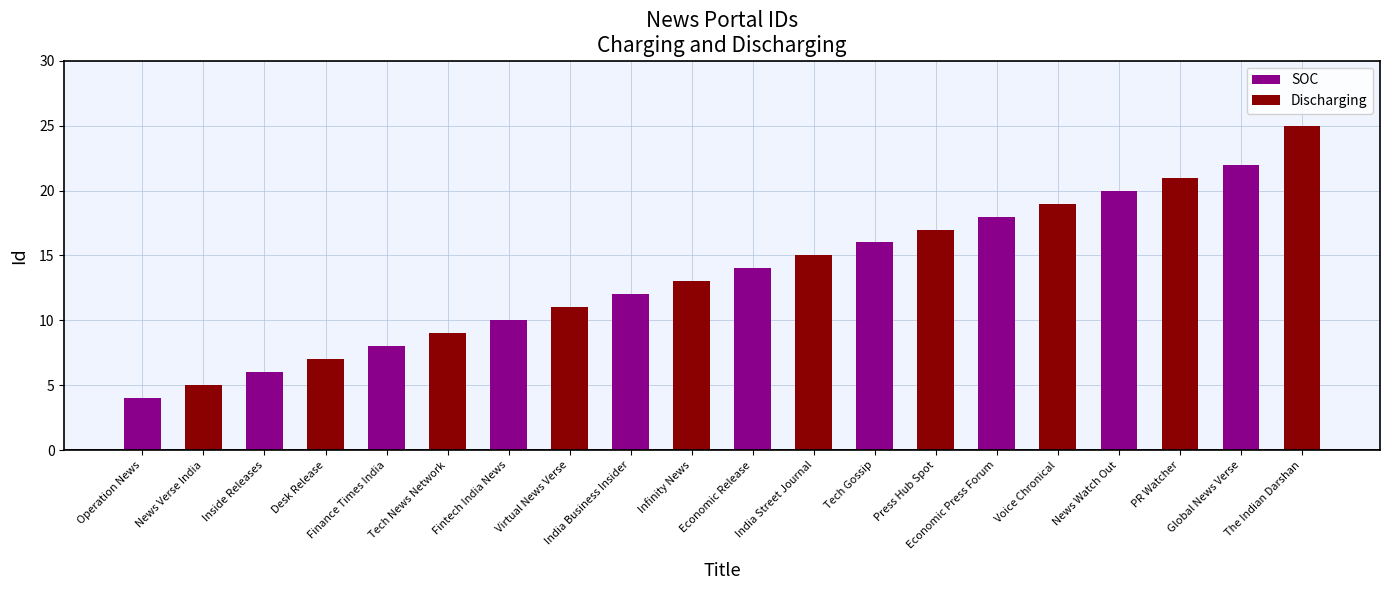

Where is SOC nearest to the value 11?

Fintech India News